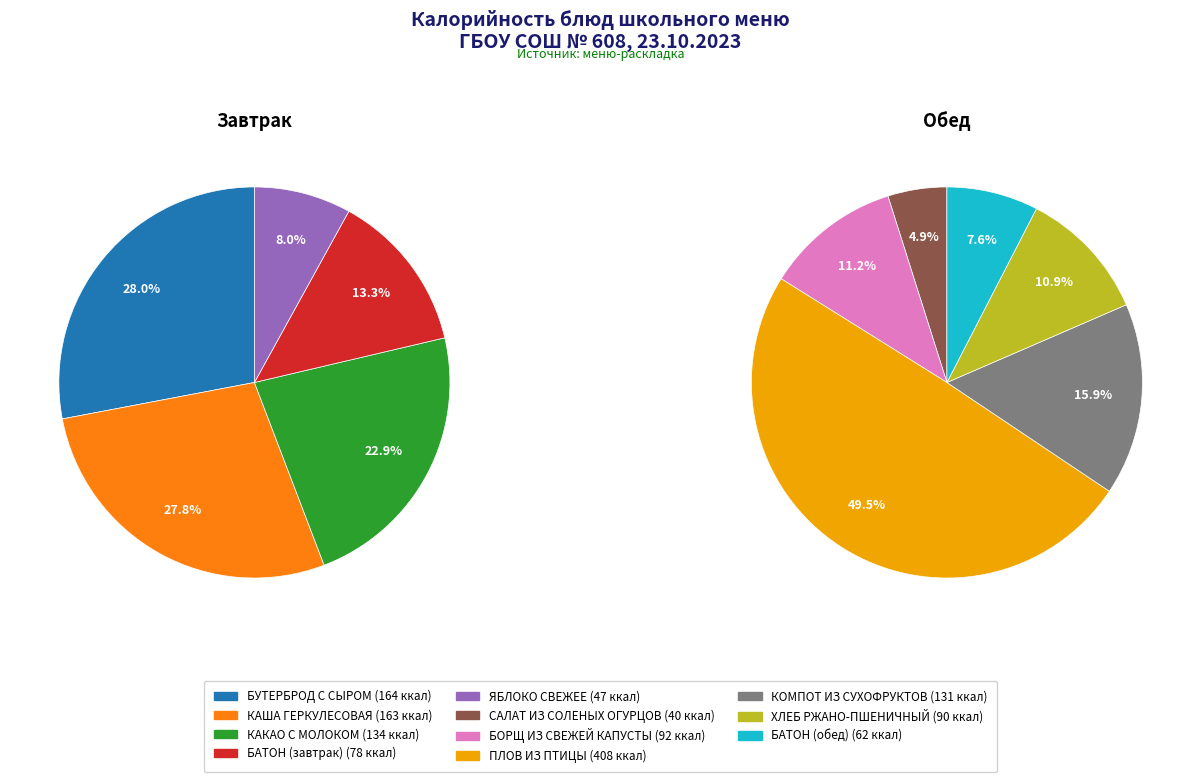

Is it true that БАТОН (завтрак) is 1% of the pie?

False